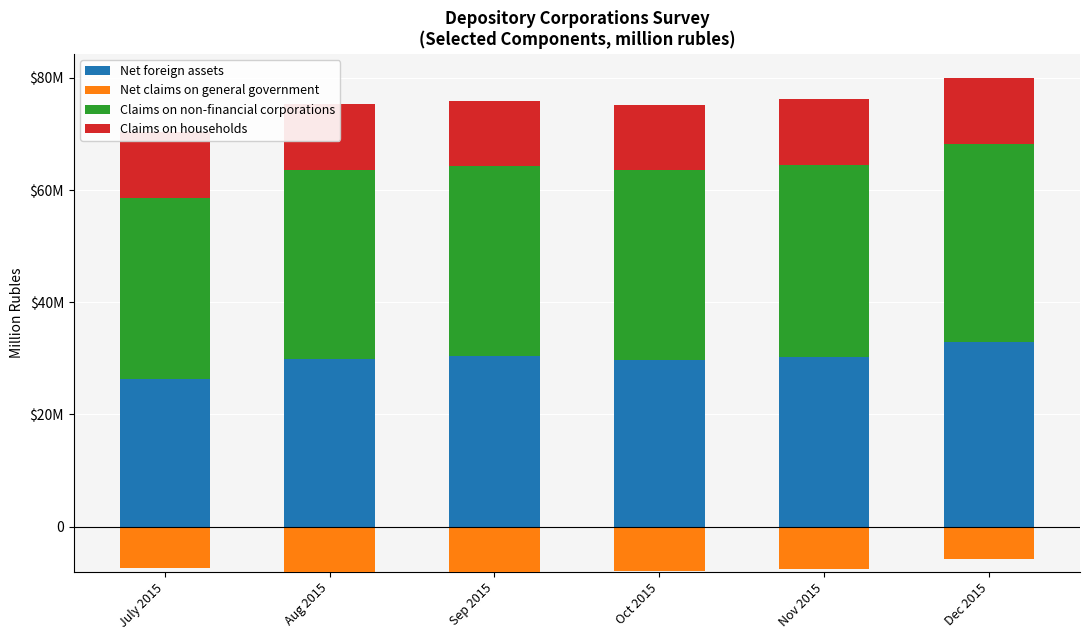

How many groups of bars are there?

6